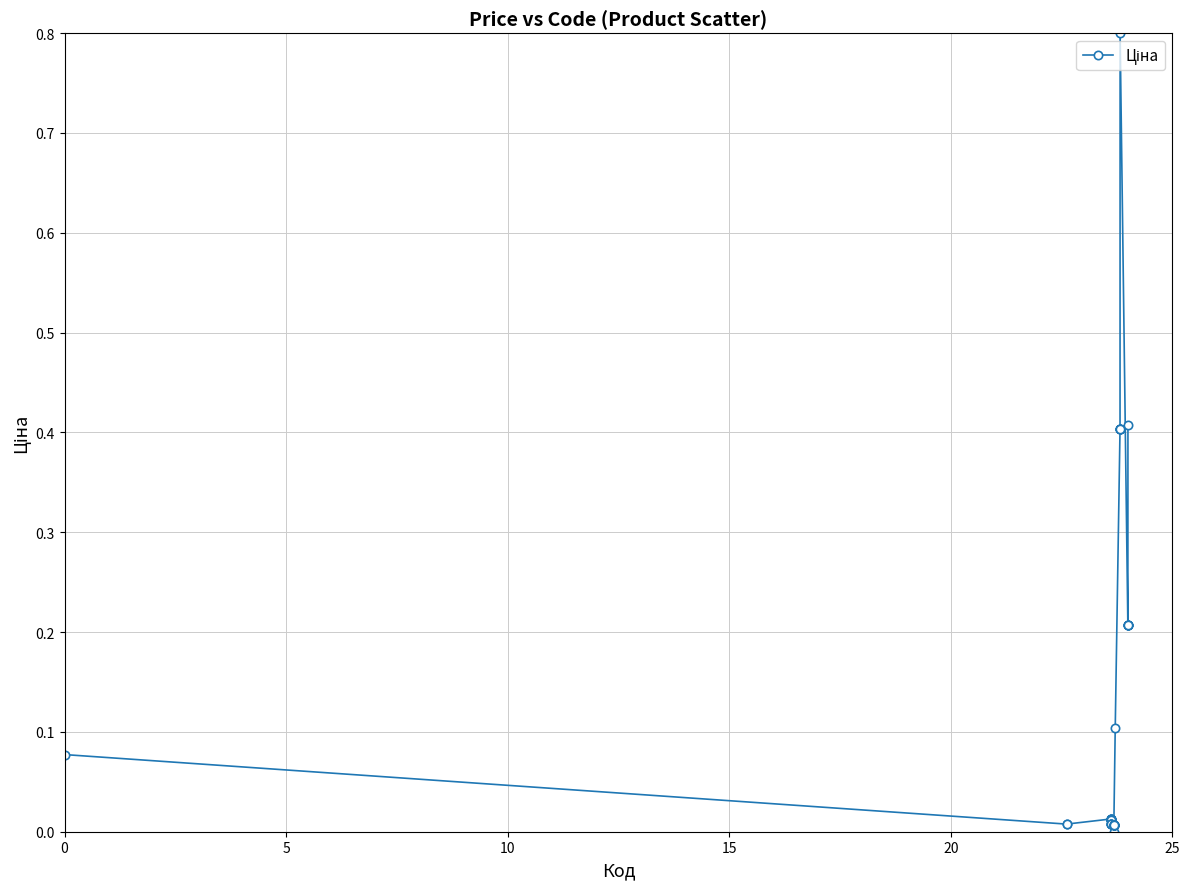

What is the value of the 33rd point from the left?

0.4